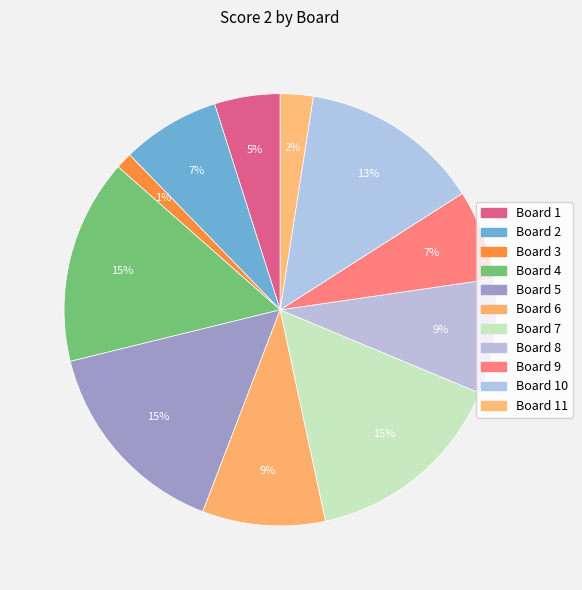

Does any single category account for the majority?

No